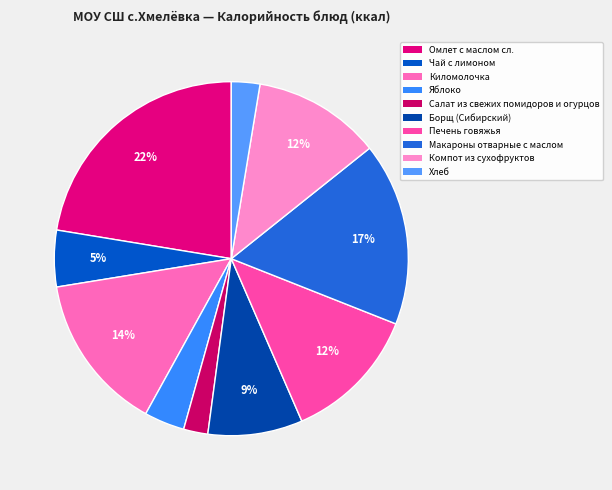

Count the number of slices in the pie.

10